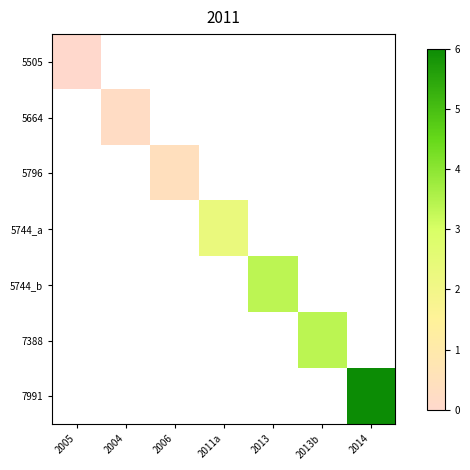

Which has a higher value, 2005 or 2013?

2013